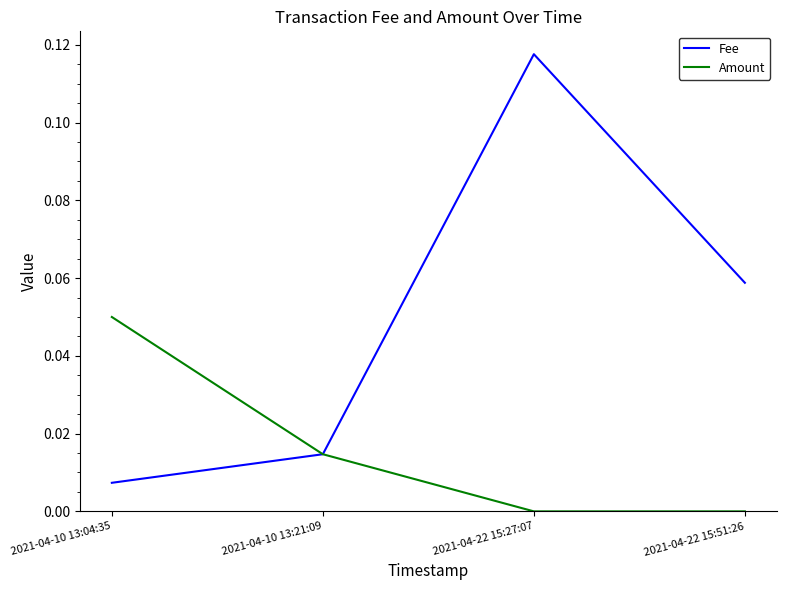

At which category is the sum across all series the highest?

2021-04-22 15:27:07